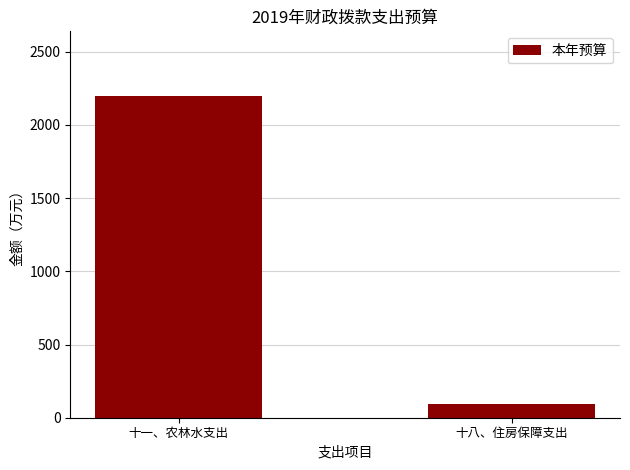

Does the chart contain stacked bars?

No